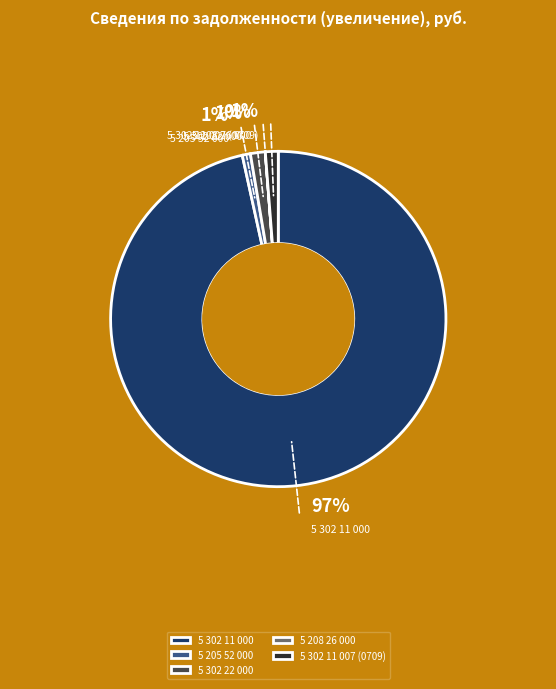

What is the largest slice in the pie chart?

5 302 11 000